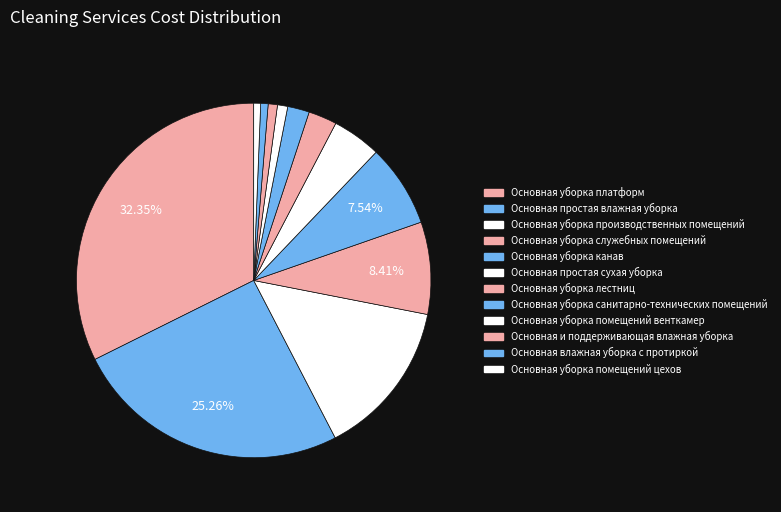

The Основная уборка платформ slice represents 18% of the pie. True or false?

False